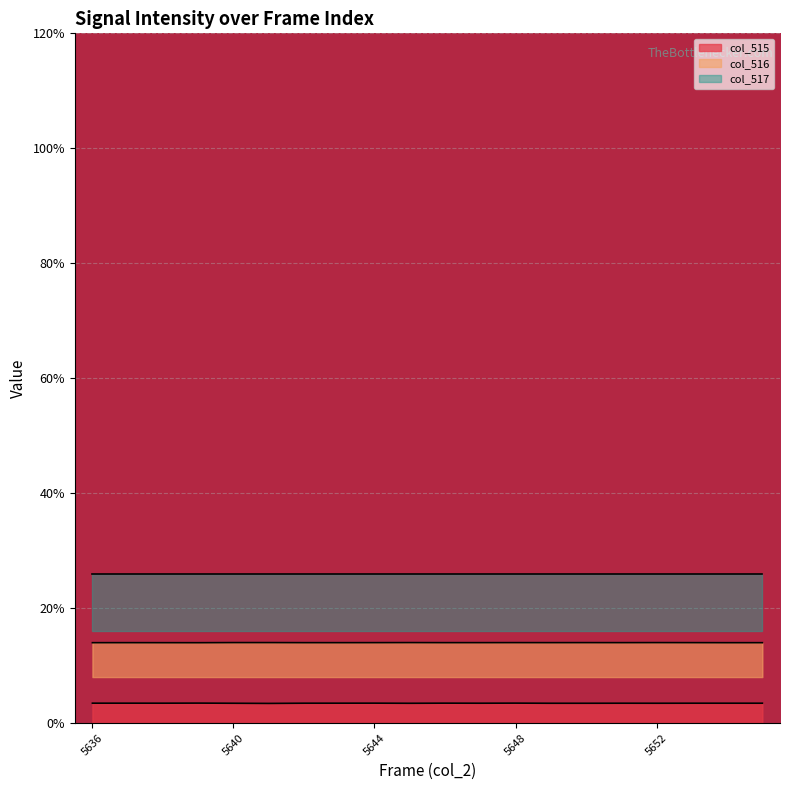

True or false: col_515 has a value of 4.8 at 5650.

False